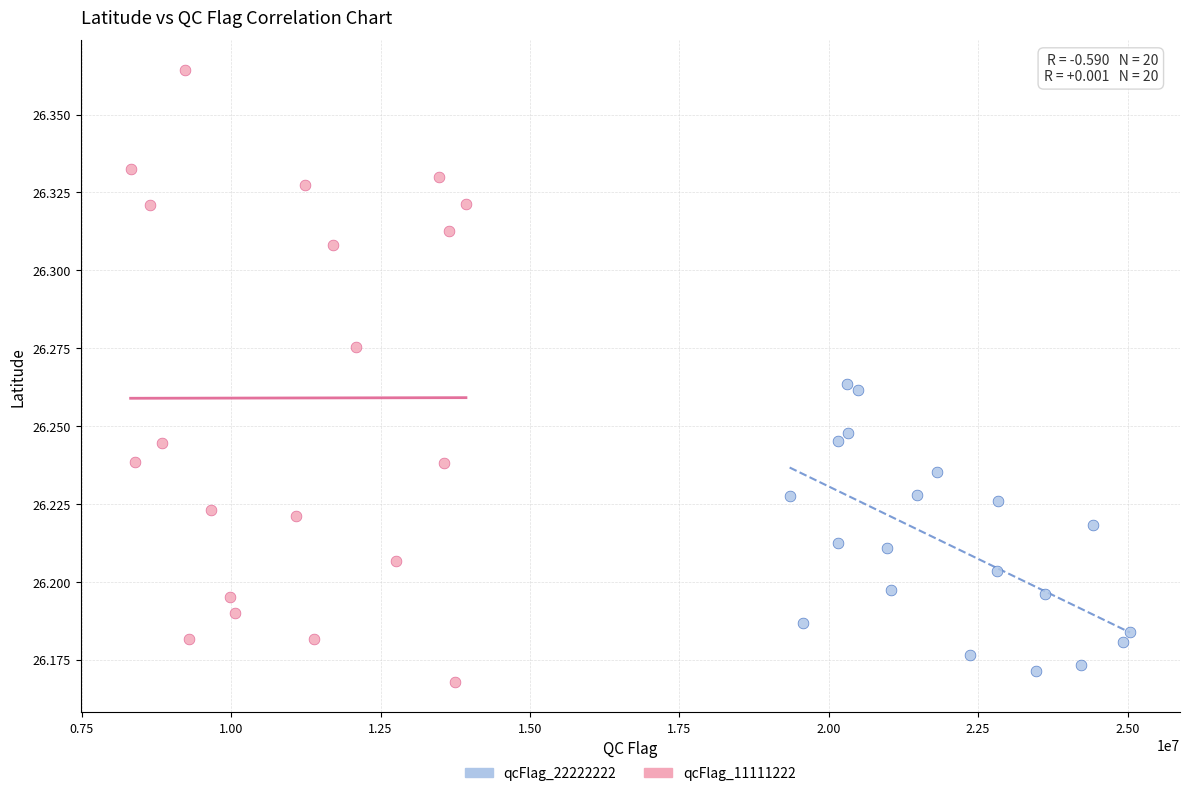

Which series reaches the maximum Y coordinate?

qcFlag_11111222